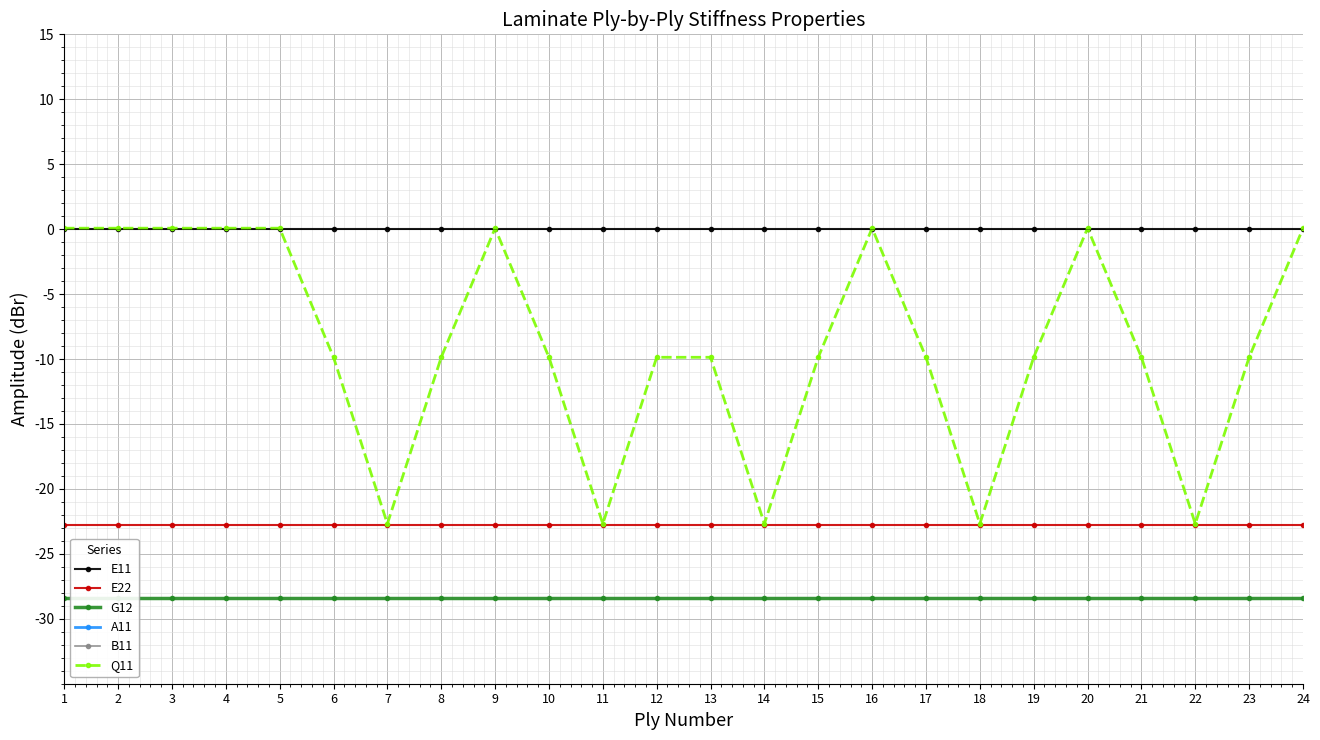

Count the number of data series in this chart.

6